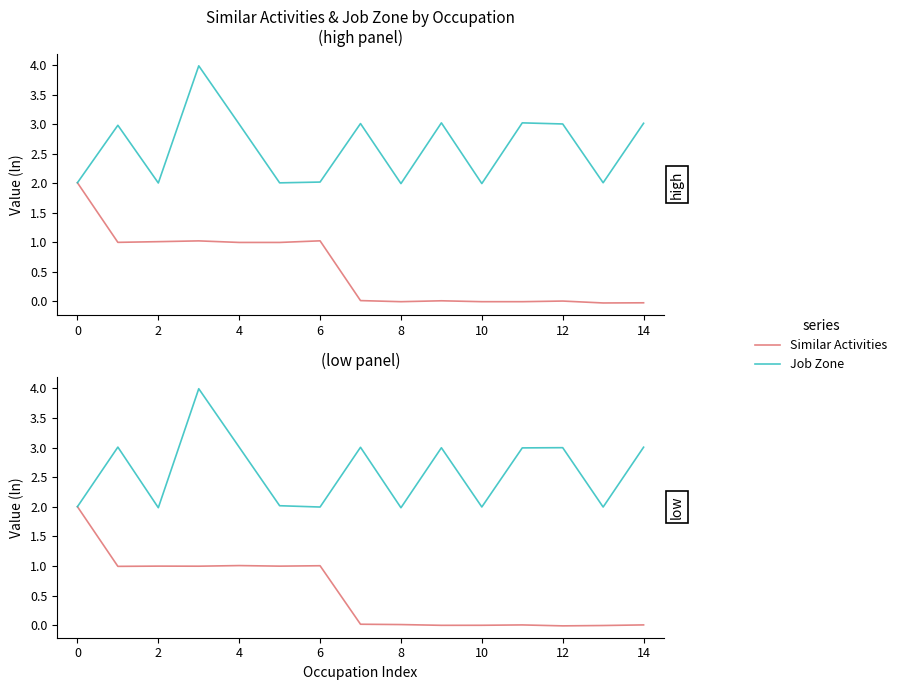

List the series in order of their overall mean, highest first.

Job Zone, Similar Activities